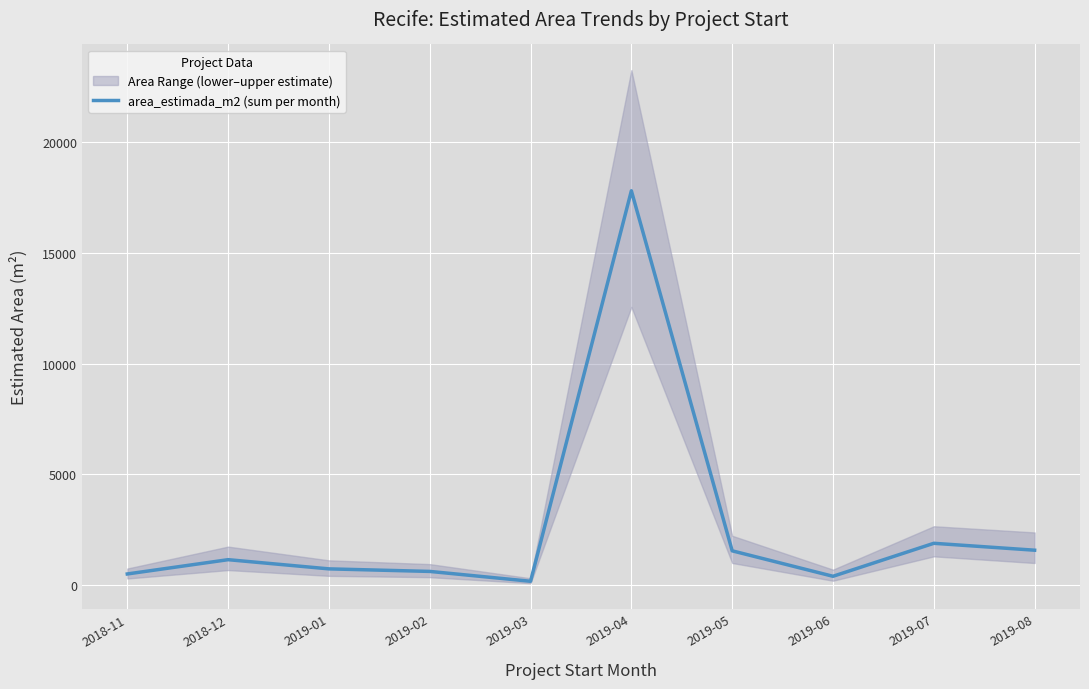

What is the maximum value shown in the chart?

17810